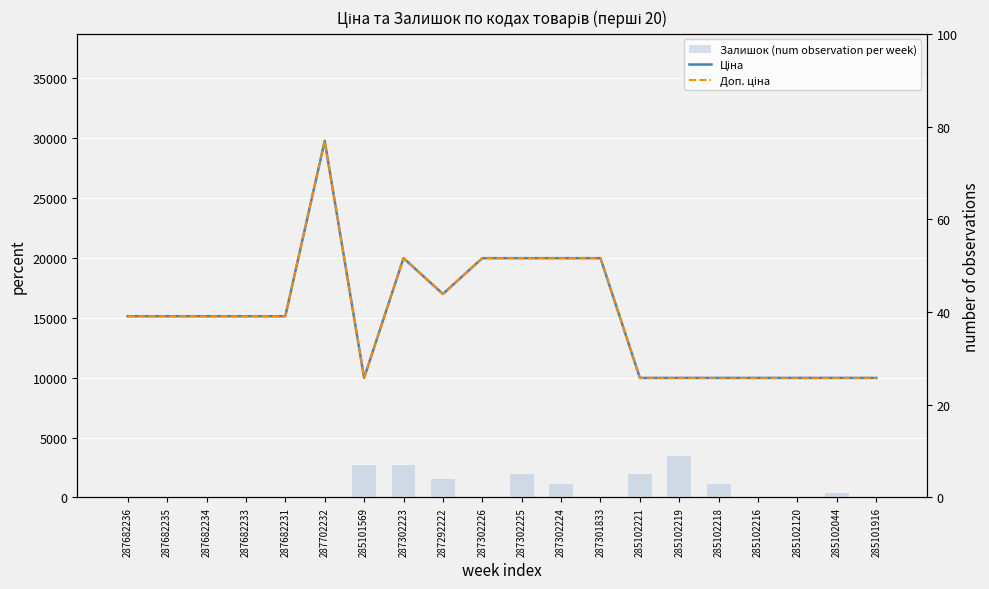

What are all the series names shown in the legend?

Ціна, Доп. ціна, Залишок (num observation per week)